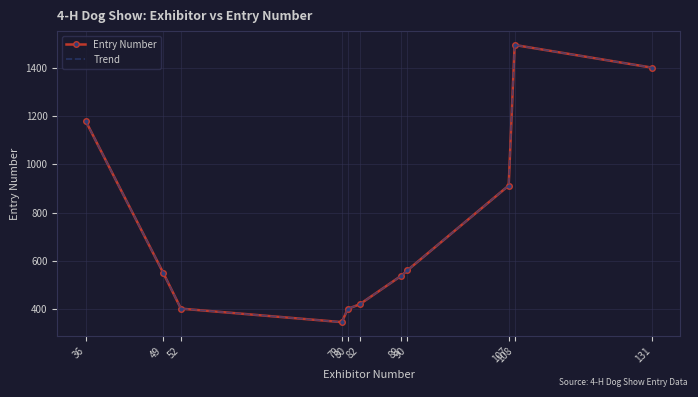

How many values in the Trend series exceed 551?

5